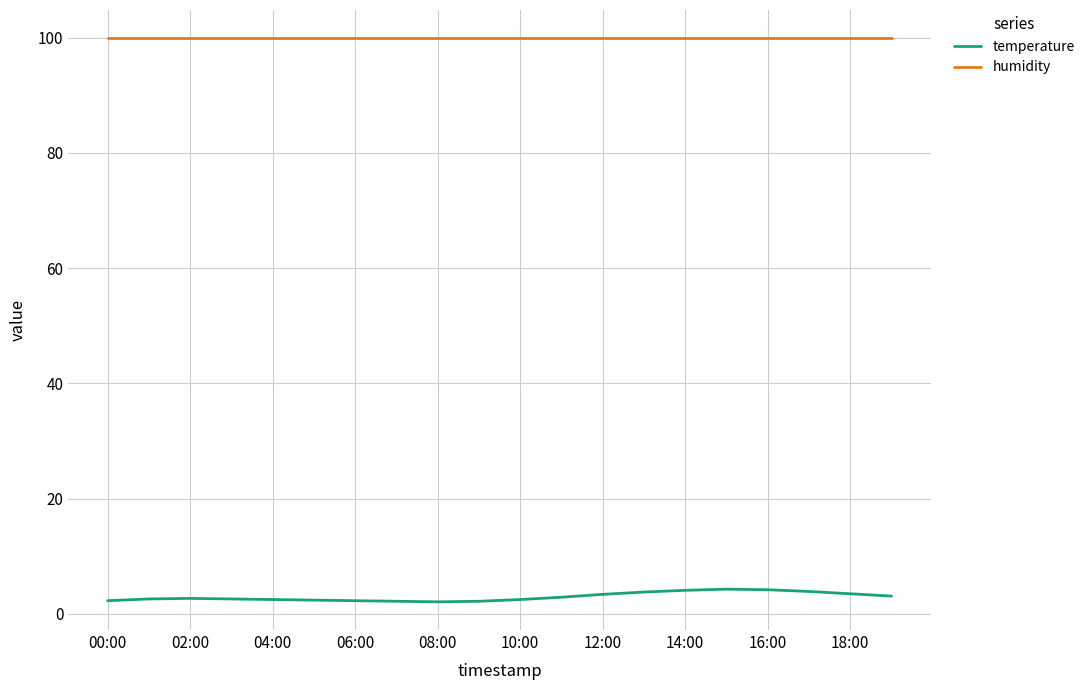

List the series in order of their overall mean, lowest first.

temperature, humidity